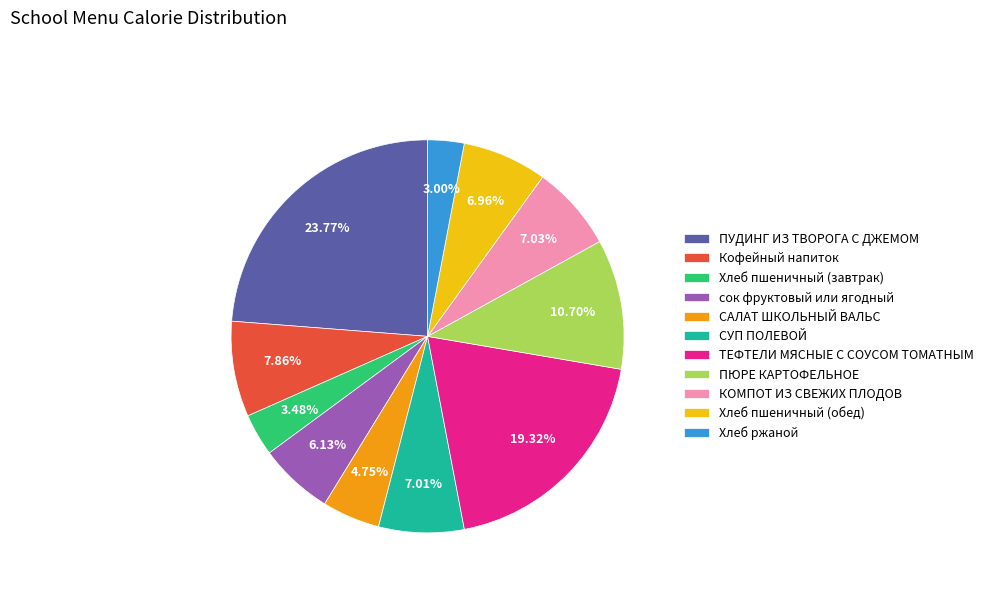

The сок фруктовый или ягодный slice represents 6% of the pie. True or false?

True